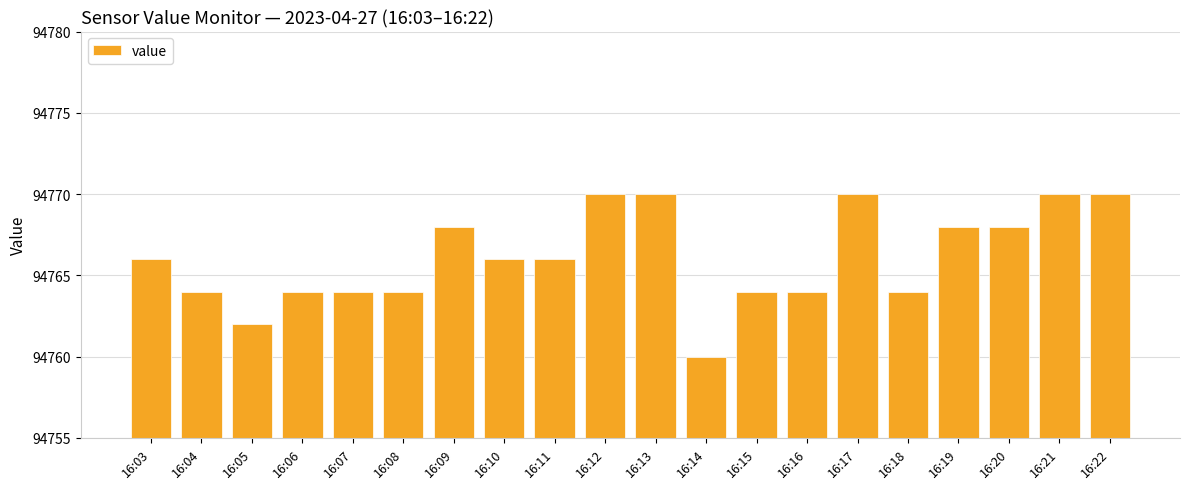

Reading right to left, extract all data points from this chart.

16:22=94770	16:21=94770	16:20=94768	16:19=94768	16:18=94764	16:17=94770	16:16=94764	16:15=94764	16:14=94760	16:13=94770	16:12=94770	16:11=94766	16:10=94766	16:09=94768	16:08=94764	16:07=94764	16:06=94764	16:05=94762	16:04=94764	16:03=94766